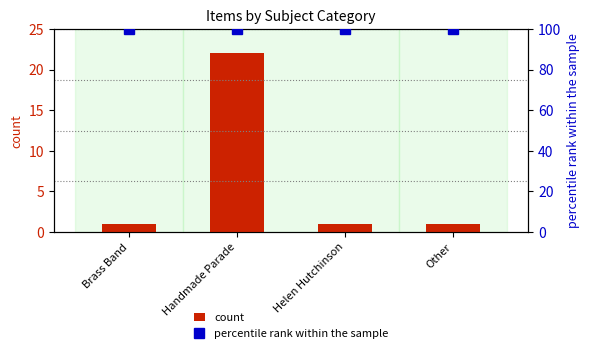

What is the label of the 1st bar from the left?

Brass Band